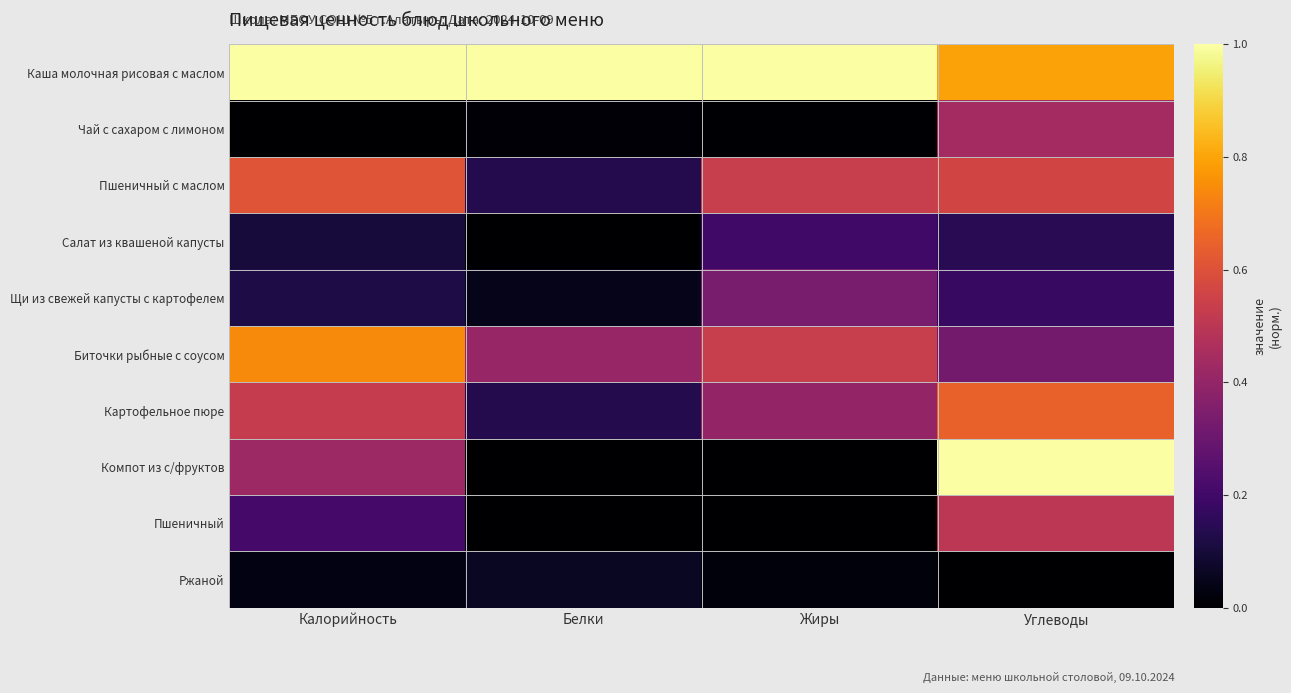

What is the total value across all series at Жиры?

3.0